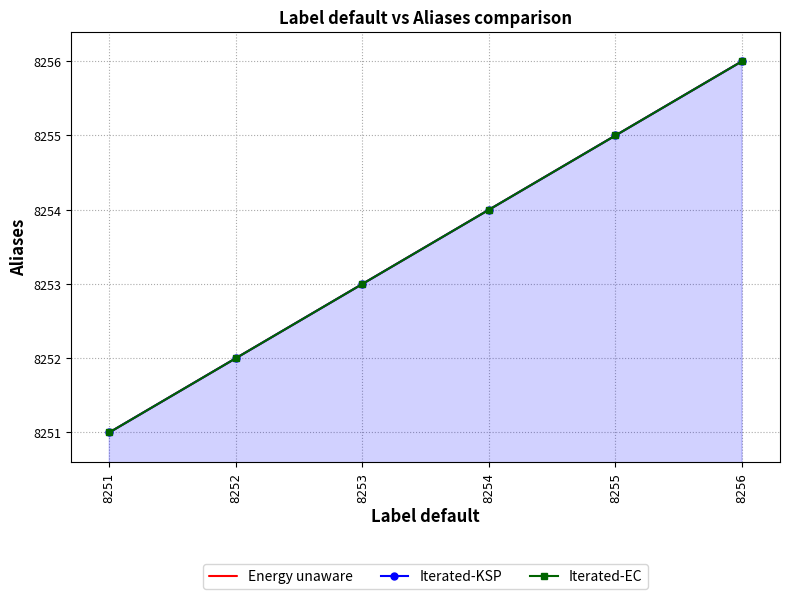

What are all the series names shown in the legend?

Energy unaware, Iterated-KSP, Iterated-EC